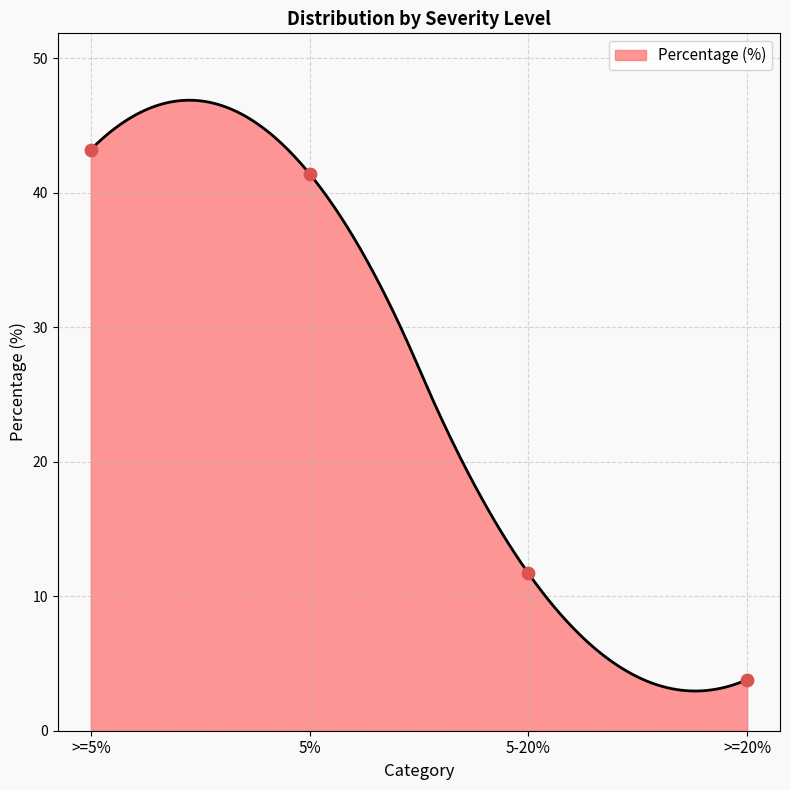

Between >=5% and >=20%, which is larger?

>=5%